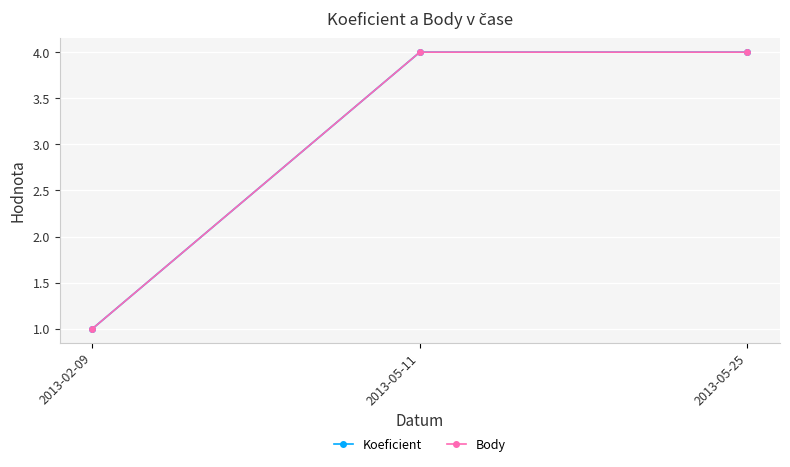

What is the total value across all series at 2013-05-25?

8